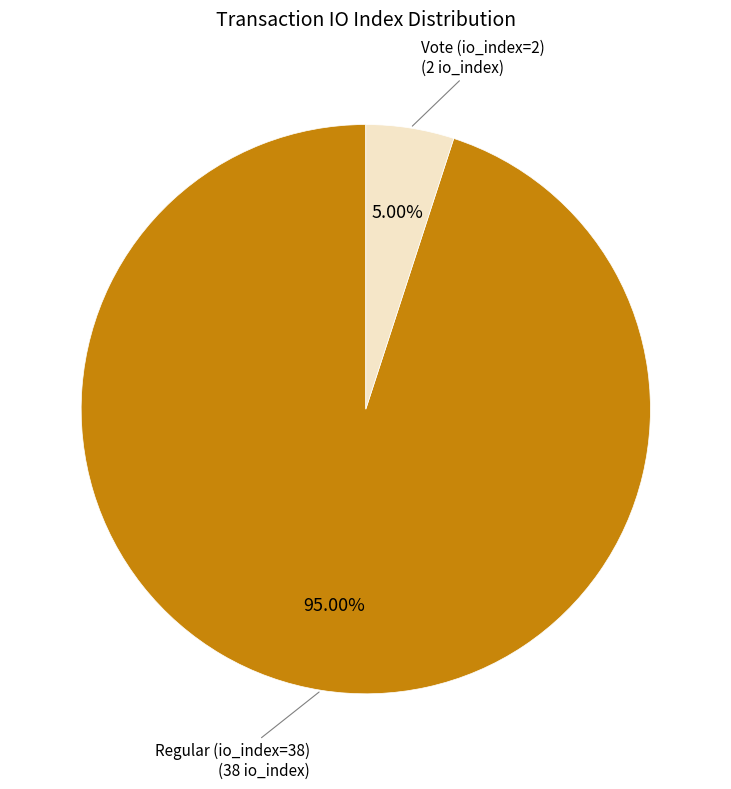

Combined, do Regular (io_index=38) and Vote (io_index=2) account for over 50%?

Yes